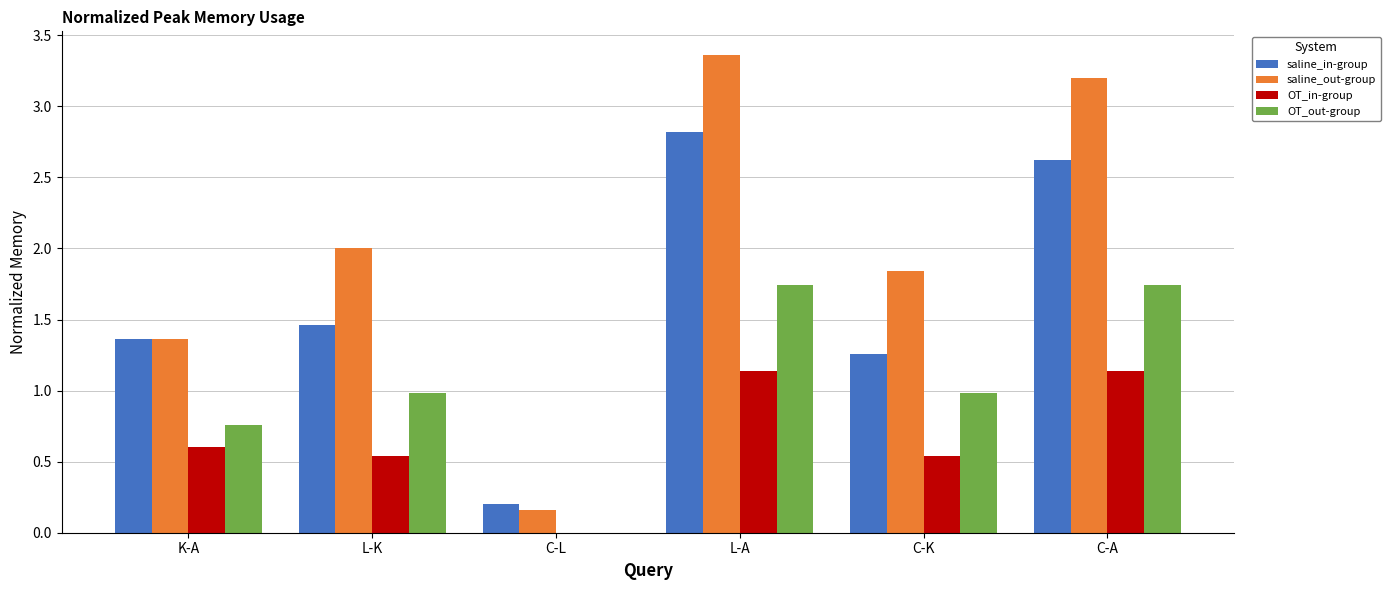

Which label corresponds to the largest value in the chart?

L-A